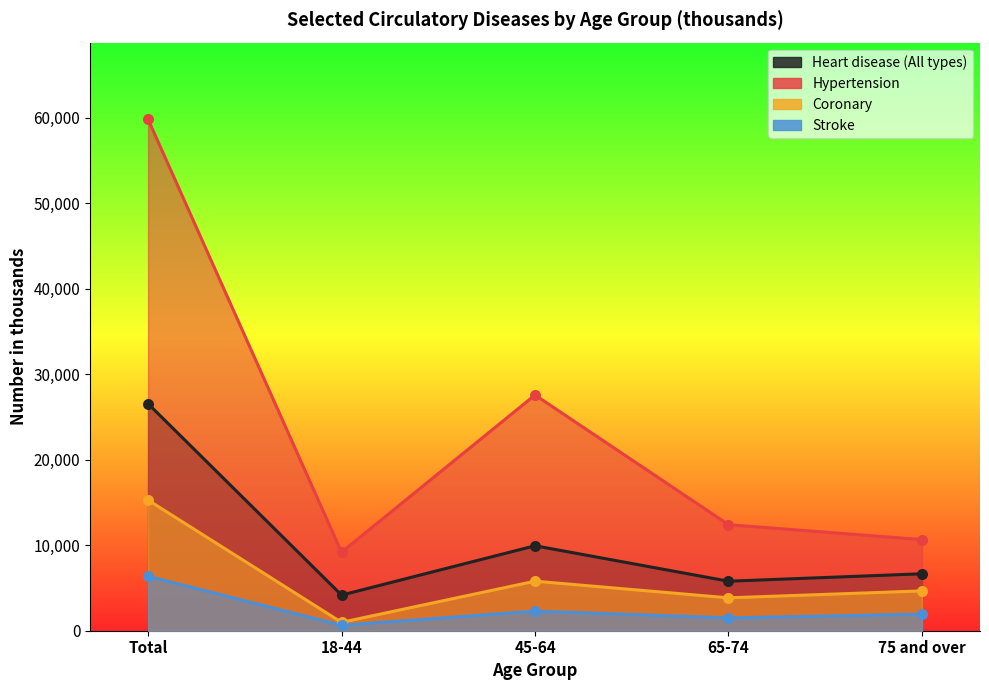

Which series has the largest Y range (max minus min)?

Hypertension